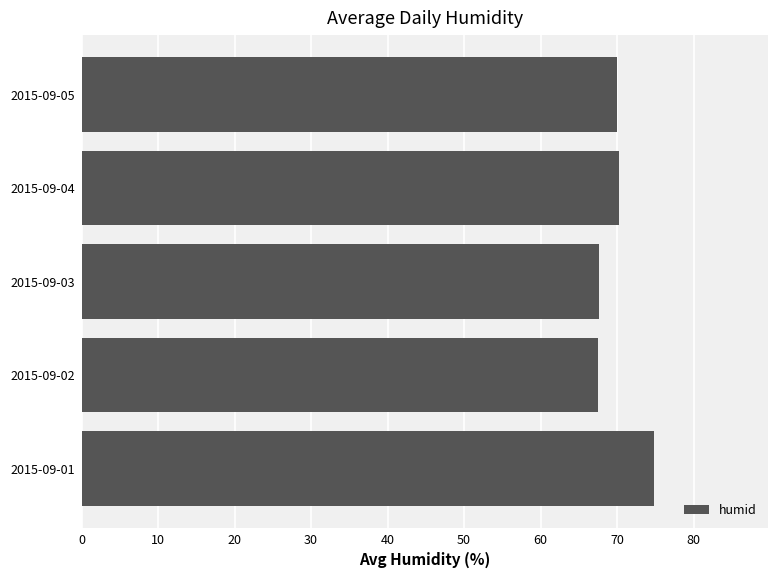

Is it true that the value at 2015-09-03 is 114.0?

False